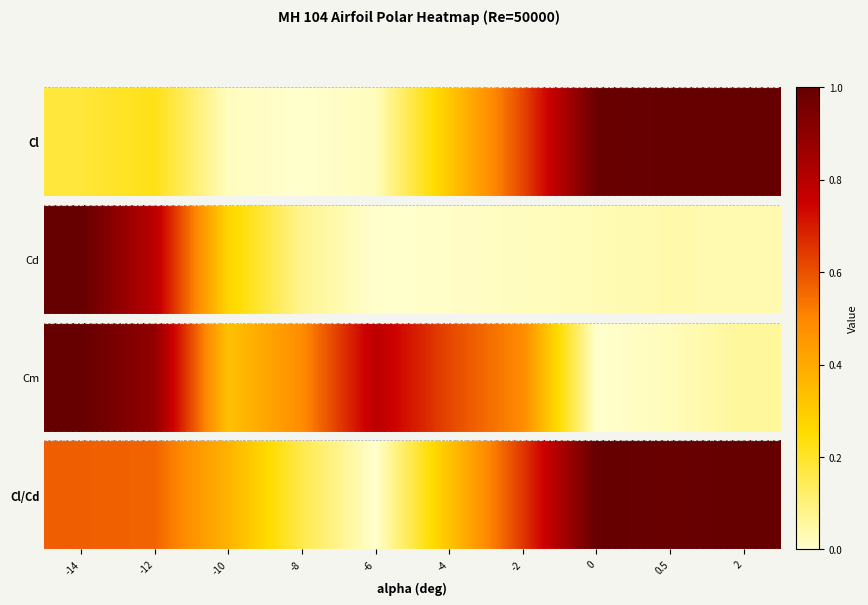

Where is the data nearest to the value -5?

-12